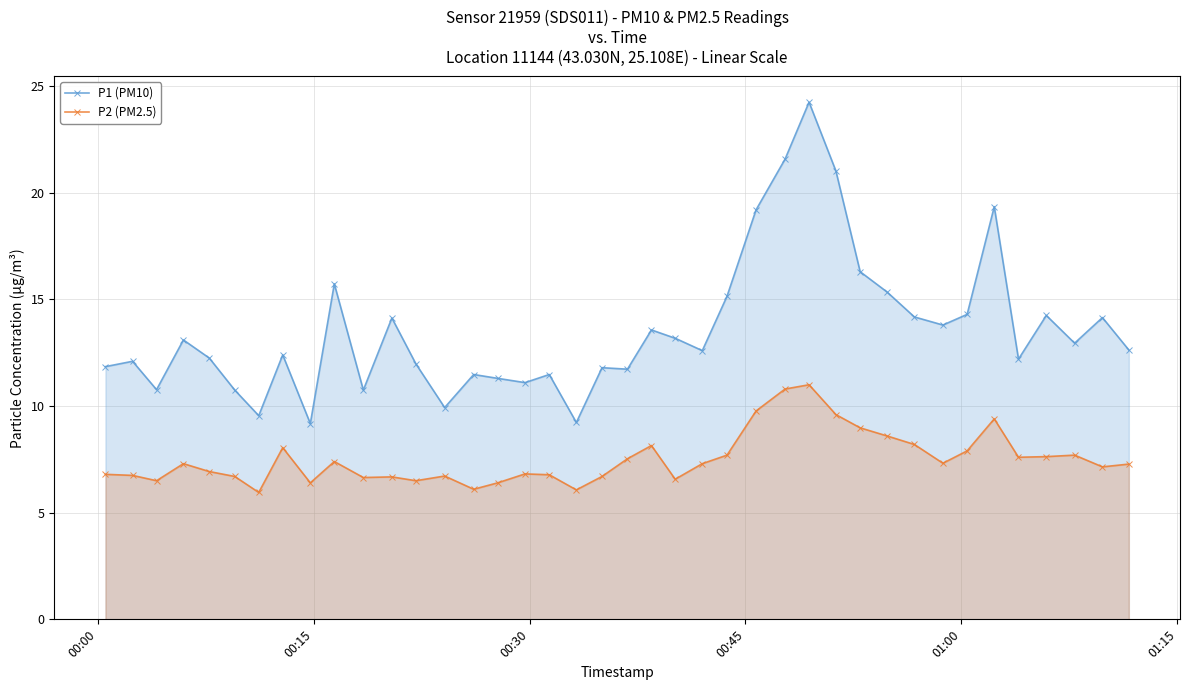

What is the minimum value shown in the chart?

6.0